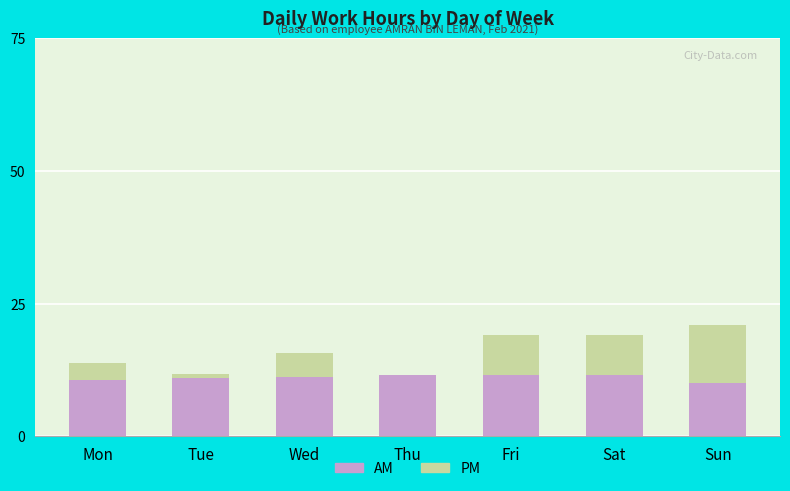

At which label is PM closest to 16?

Wed